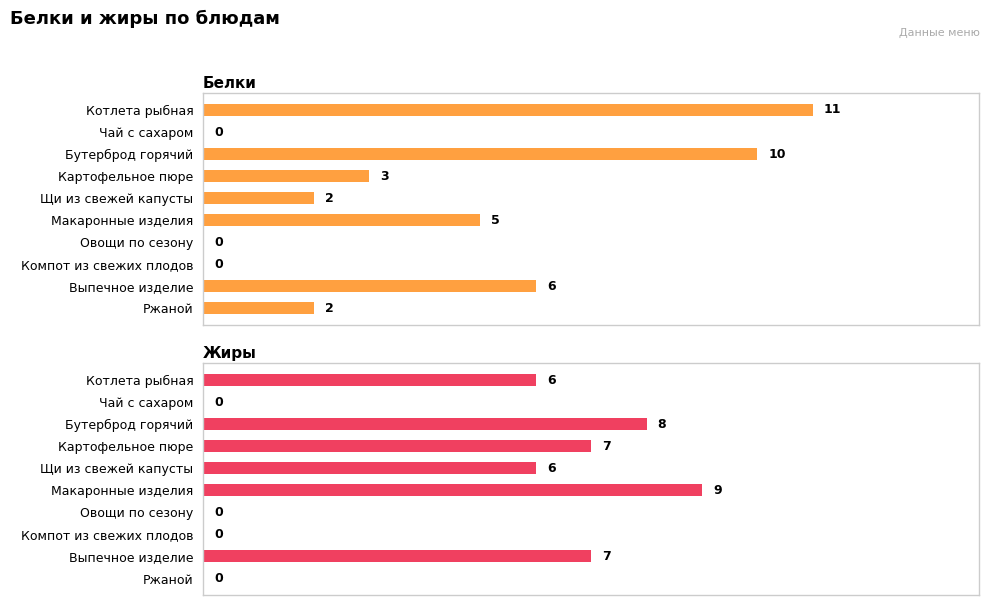

How many positive values does the Белки series have?

7